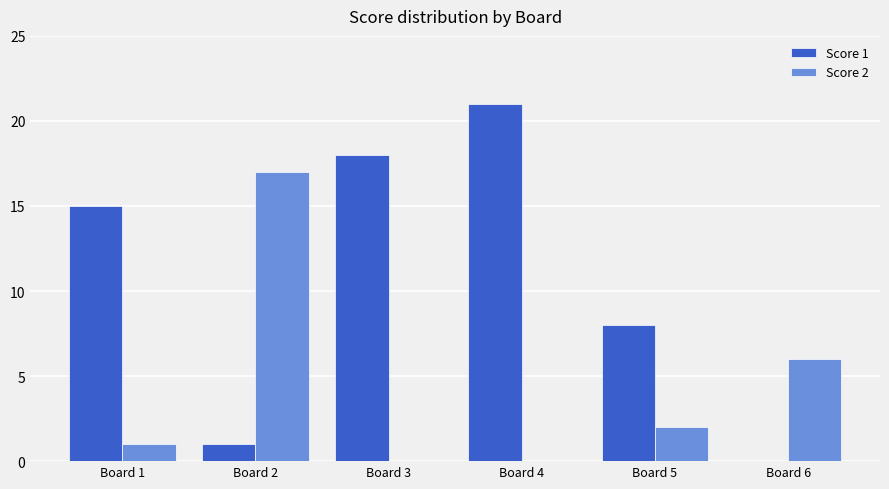

How many groups of bars are there?

6